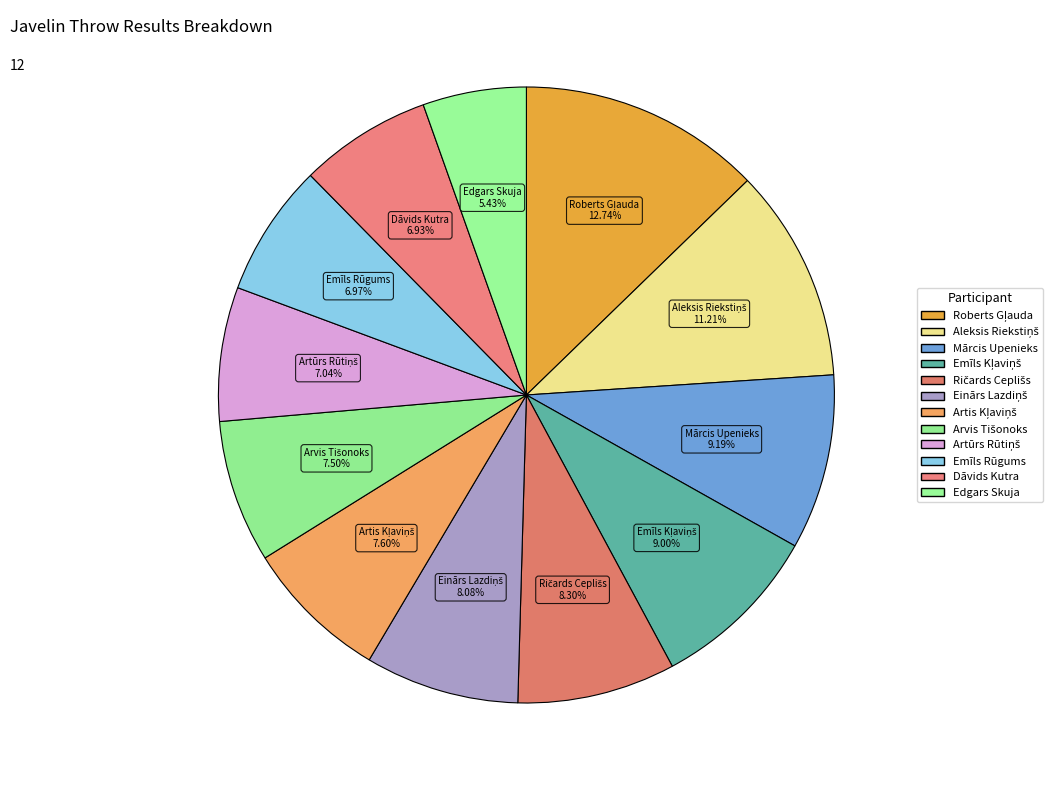

Count the number of slices in the pie.

12